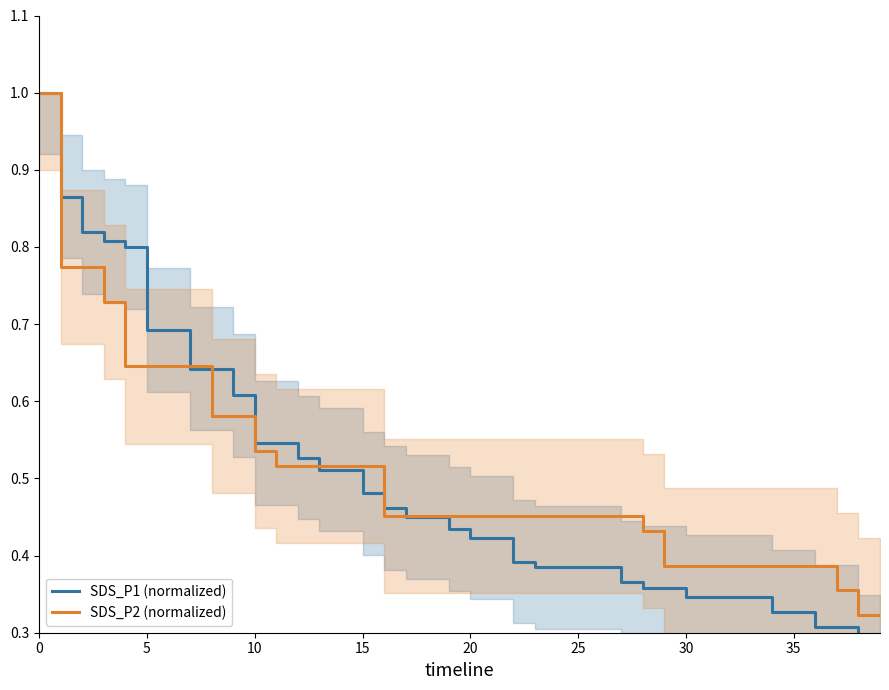

Which series has the largest range (max minus min)?

SDS_P1 (normalized)